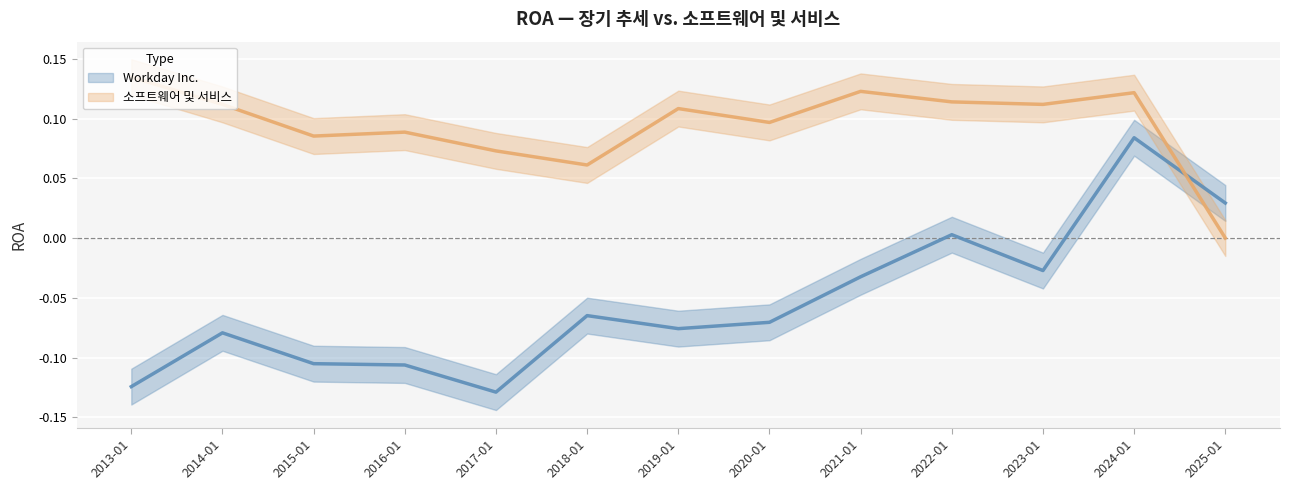

What are all the series names shown in the legend?

Workday Inc., 소프트웨어 및 서비스